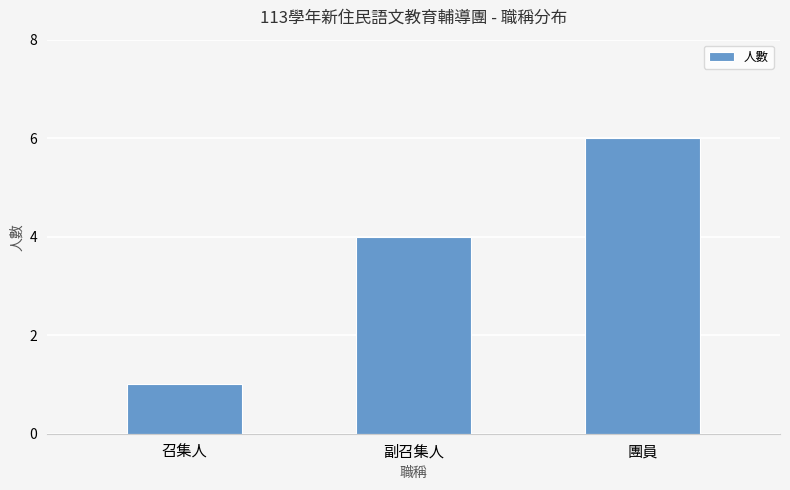

Approximately how many times larger is the value at 副召集人 compared to 團員?

0.7